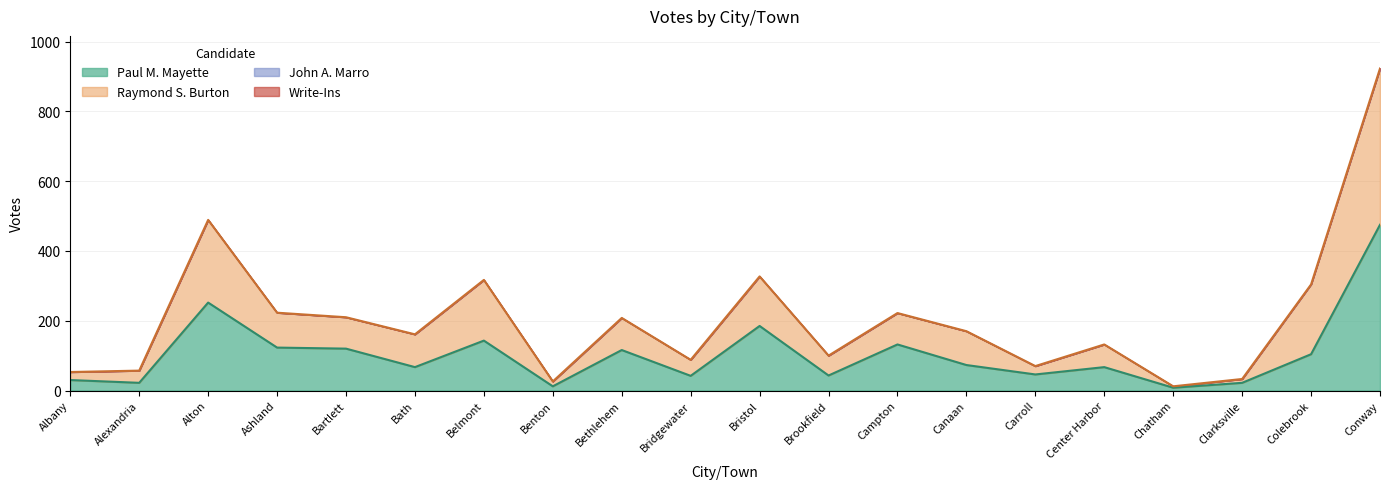

At which label is Raymond S. Burton closest to 467?

Alton